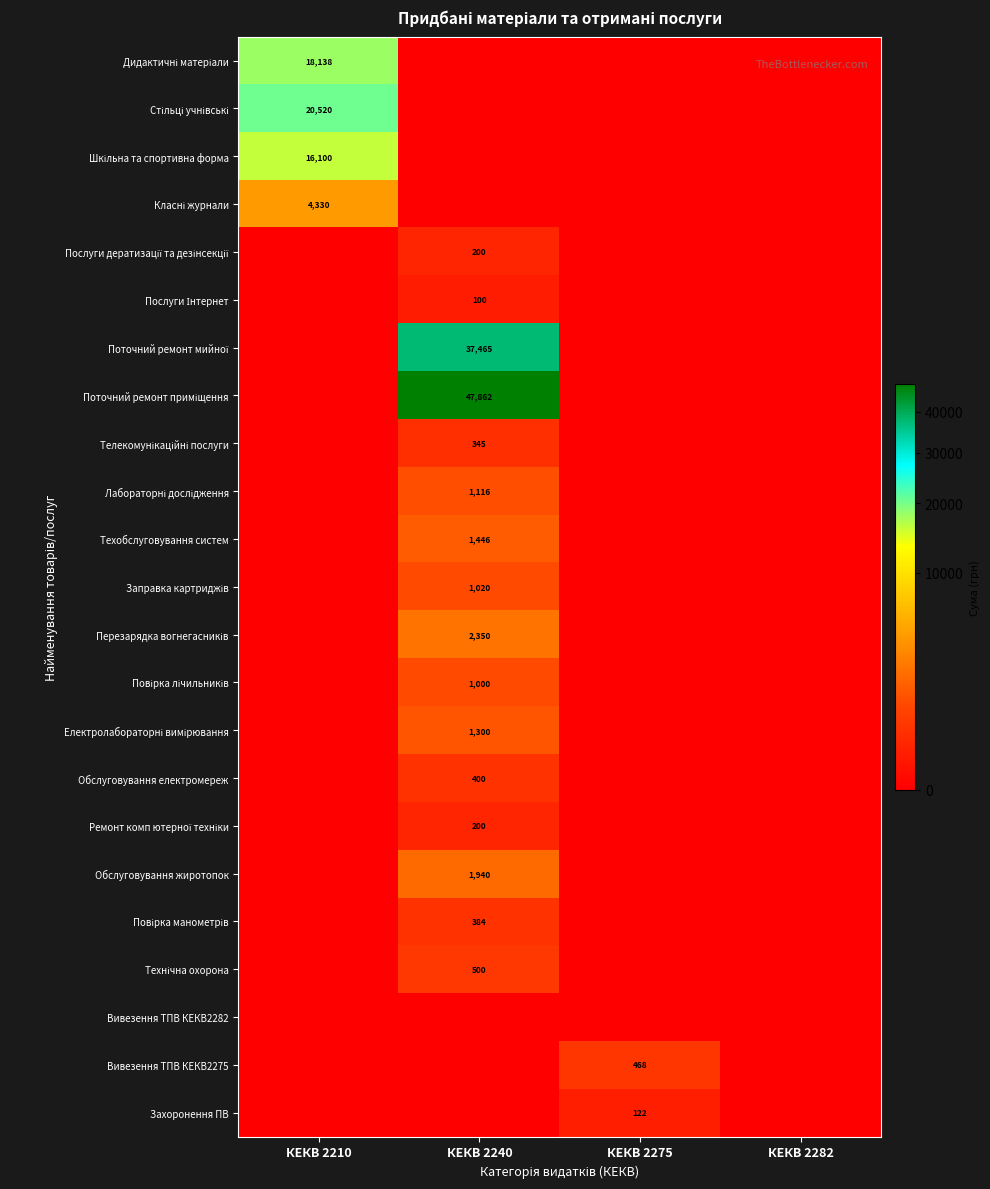

Is it true that Поточний ремонт мийної equals 13271.0 at КЕКВ 2275?

False